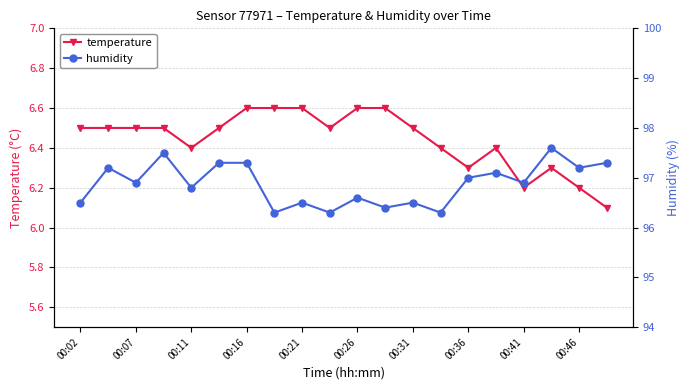

What position from the left is 15?

16